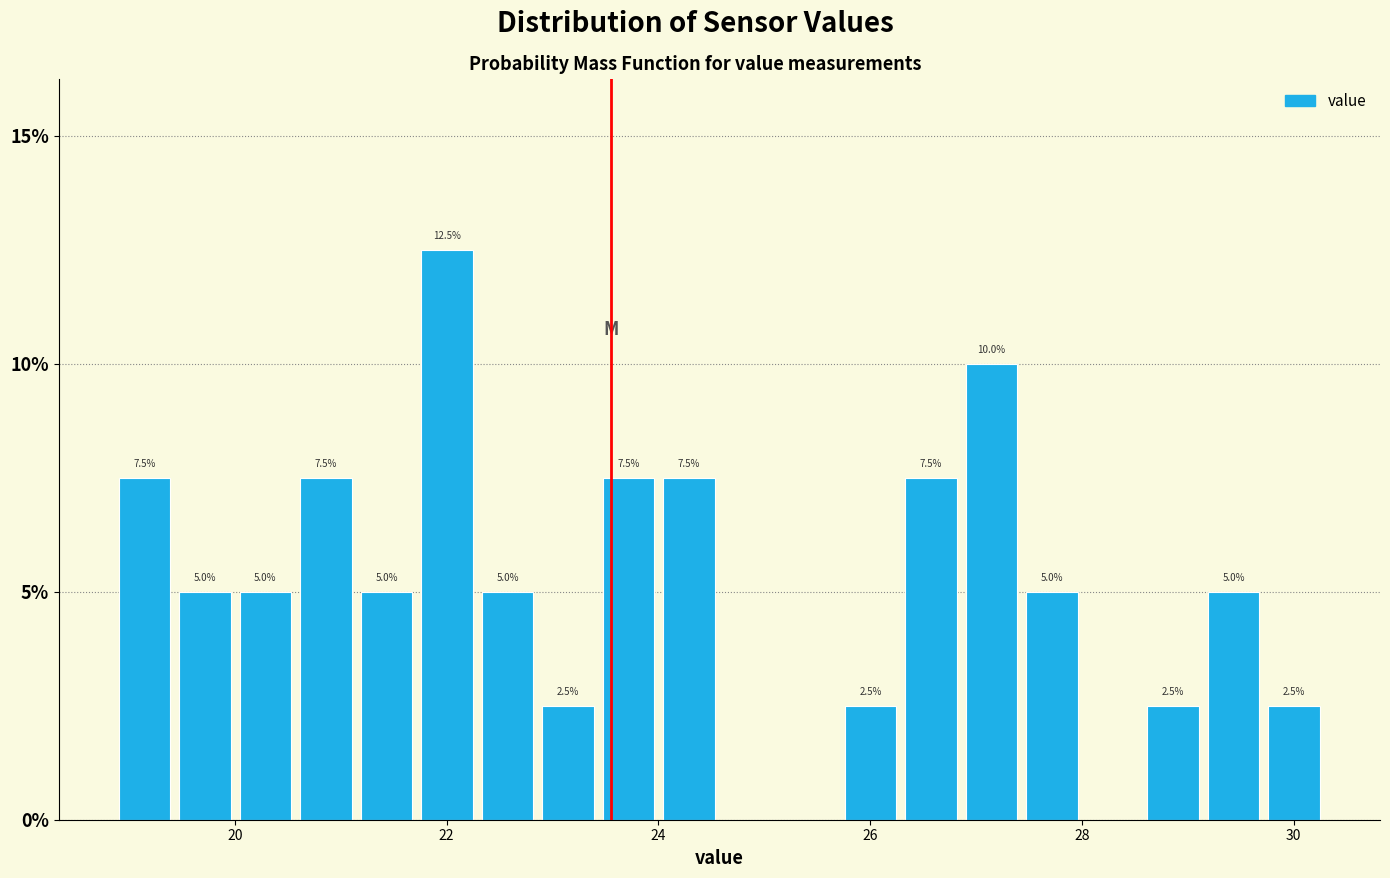

Around what value on the x-axis is the tallest bar? Give the approximate position of its centre, as read against the axis.

22.0